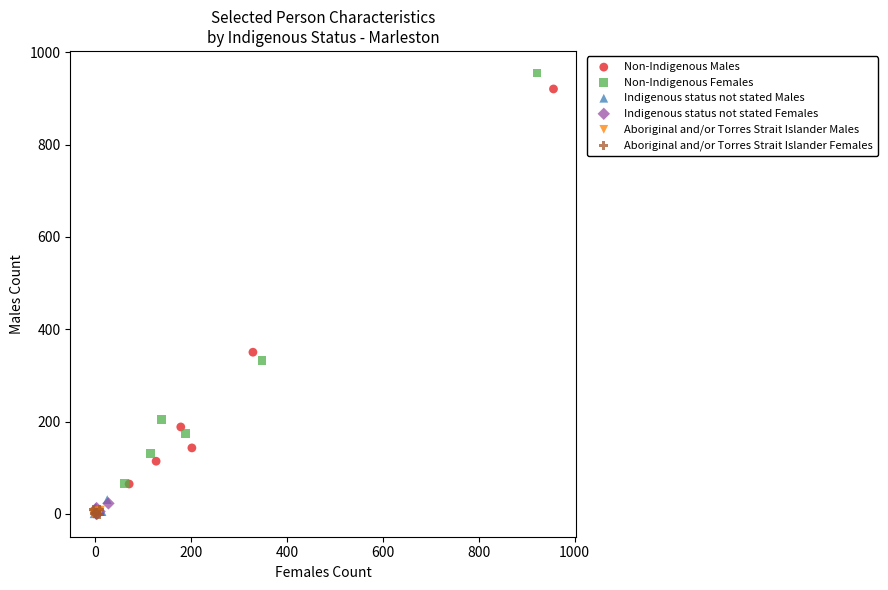

Which series reaches the maximum Y coordinate?

Non-Indigenous Females